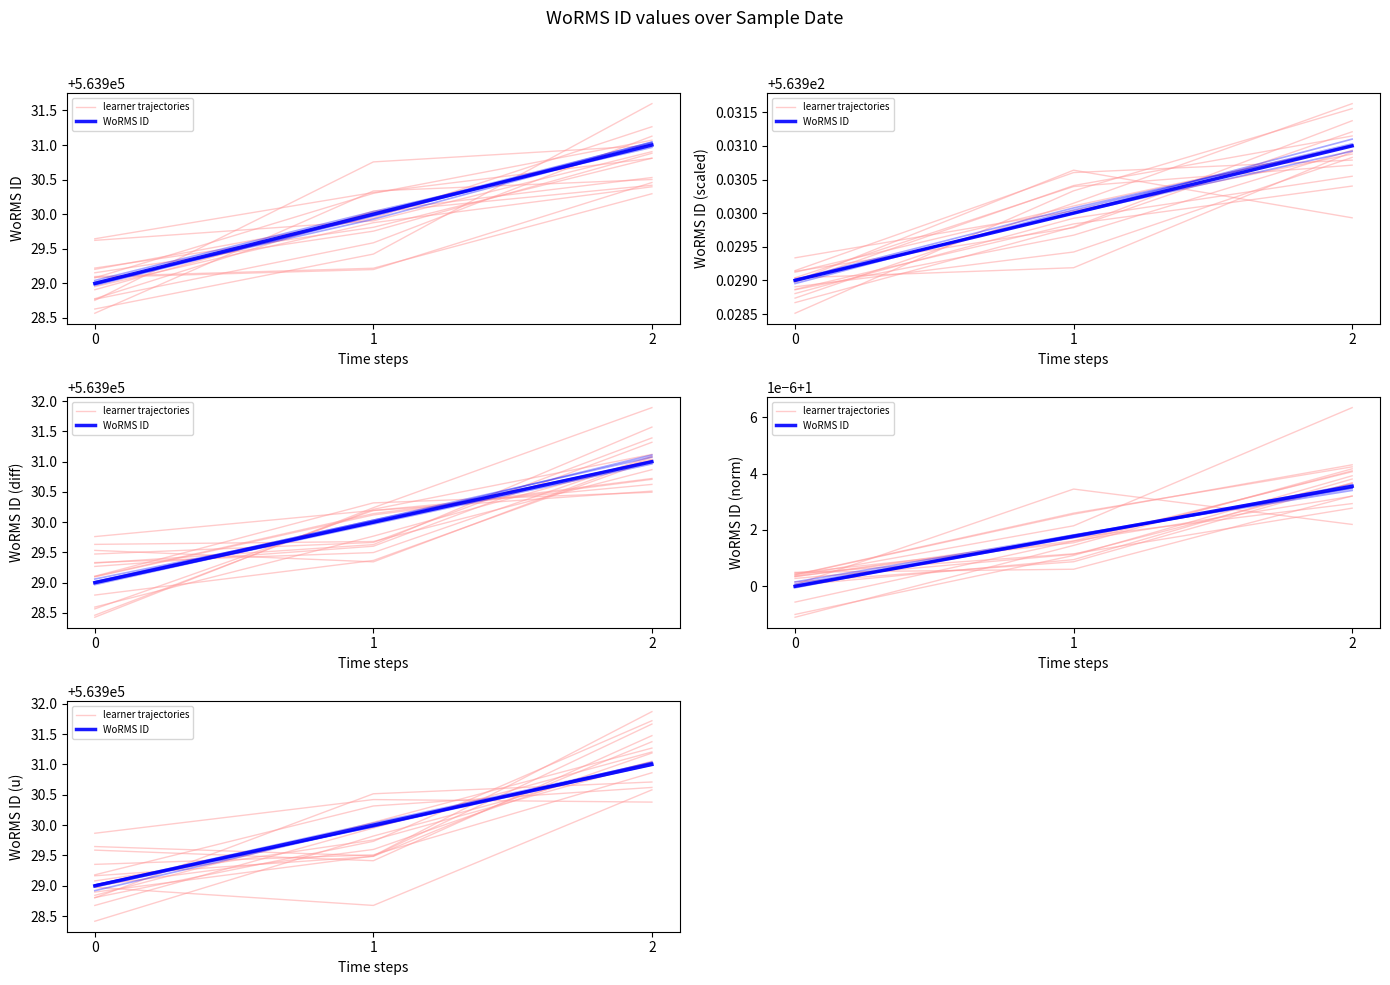

Reading left to right, list all the values displayed in this chart.

learner trajectories: 563928.7	563930.0	563931.2
WoRMS ID: 563929.0	563930.0	563931.0